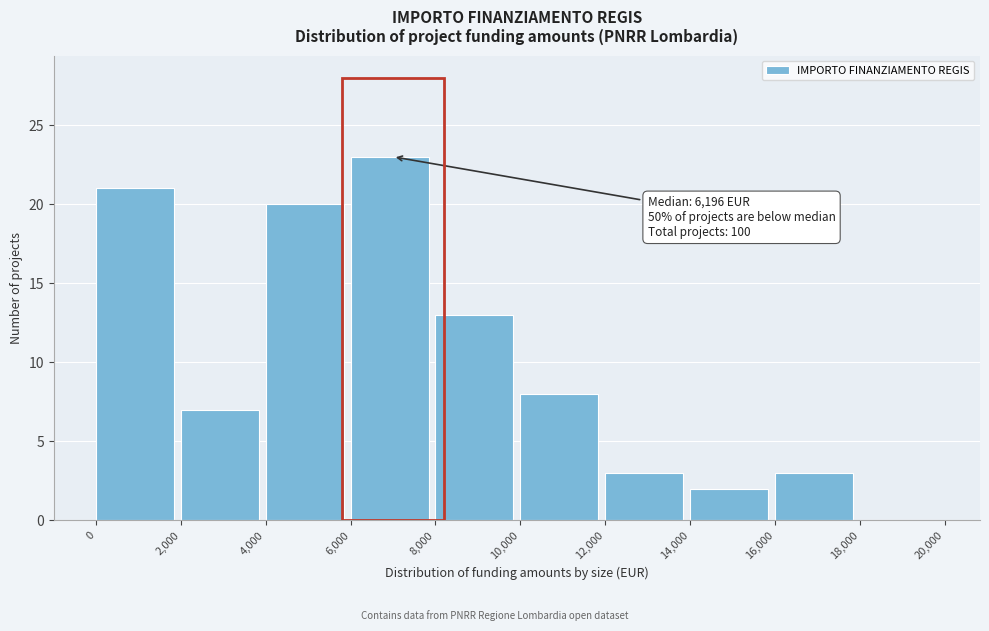

Which range on the x-axis has the tallest bar?

6,000 to 8,000